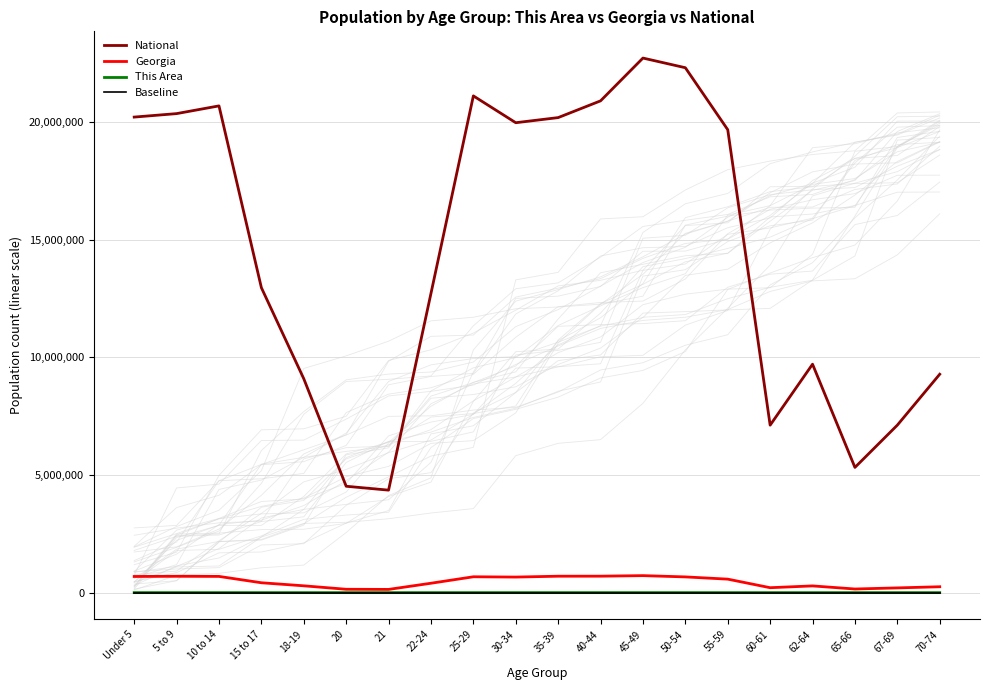

Rank the series by their maximum value, from lowest to highest.

Baseline, This Area, Georgia, National